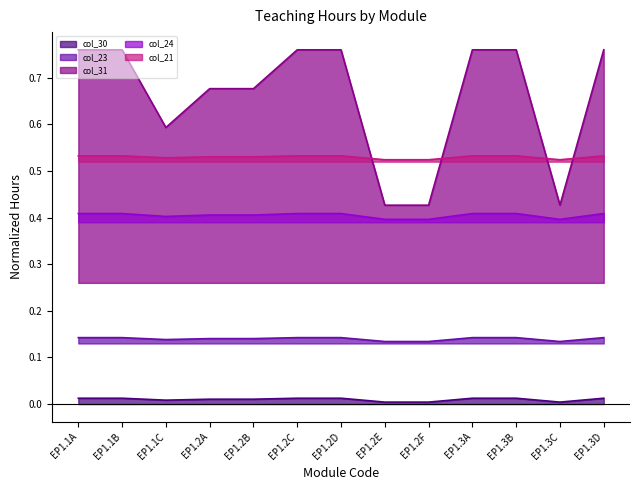

At how many categories does at least one series exceed 0?

13